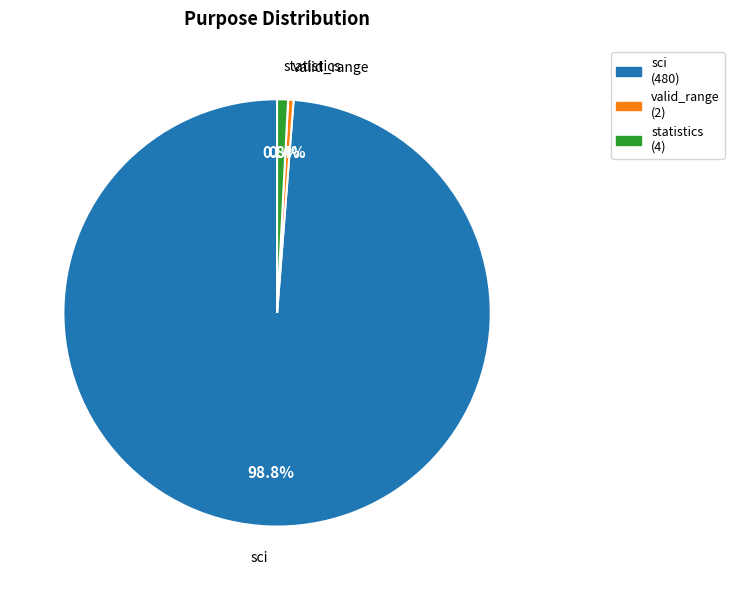

Is there a majority slice in this chart?

Yes